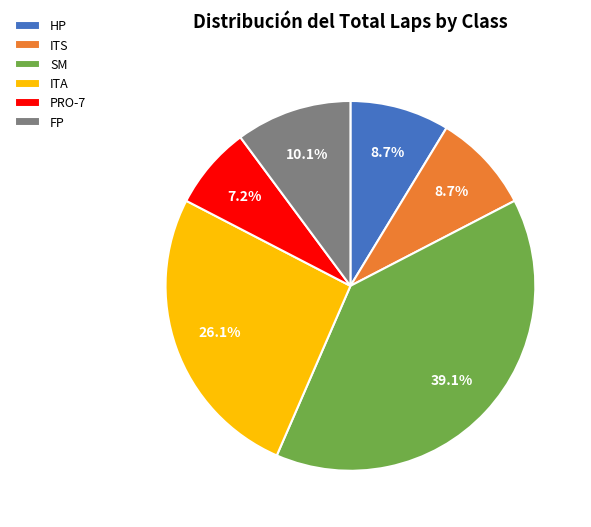

Between PRO-7 and ITA, which is larger?

ITA